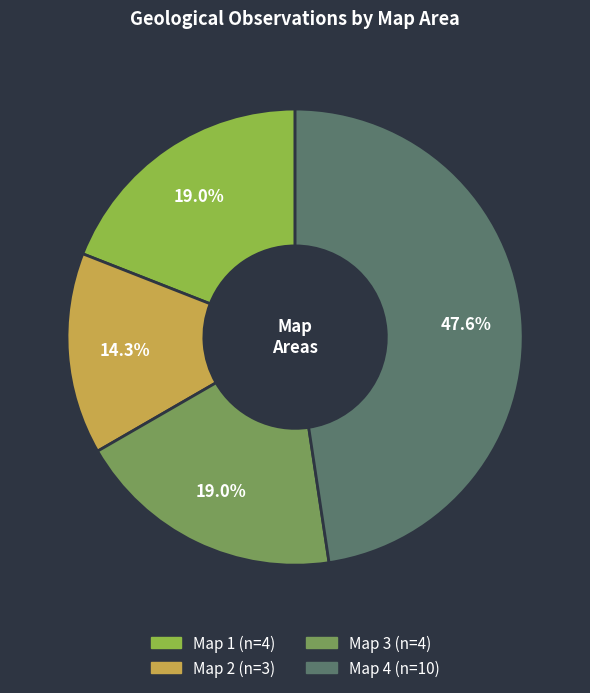

Do Map 4 and Map 3 together represent more than half of the pie?

Yes